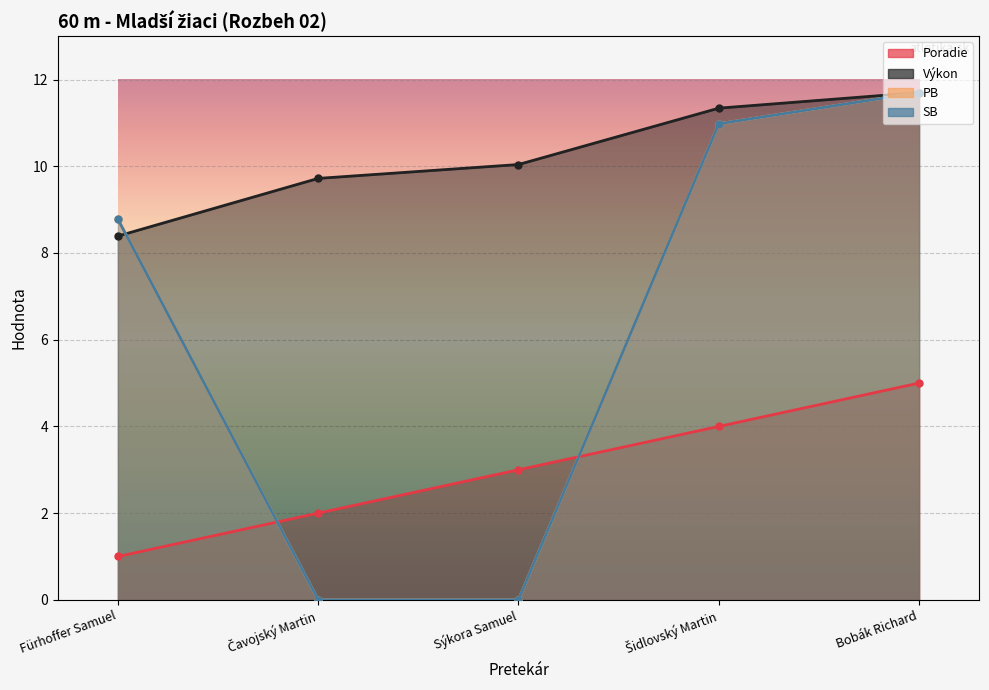

At which category does the chart reach its peak across all series?

Bobák Richard